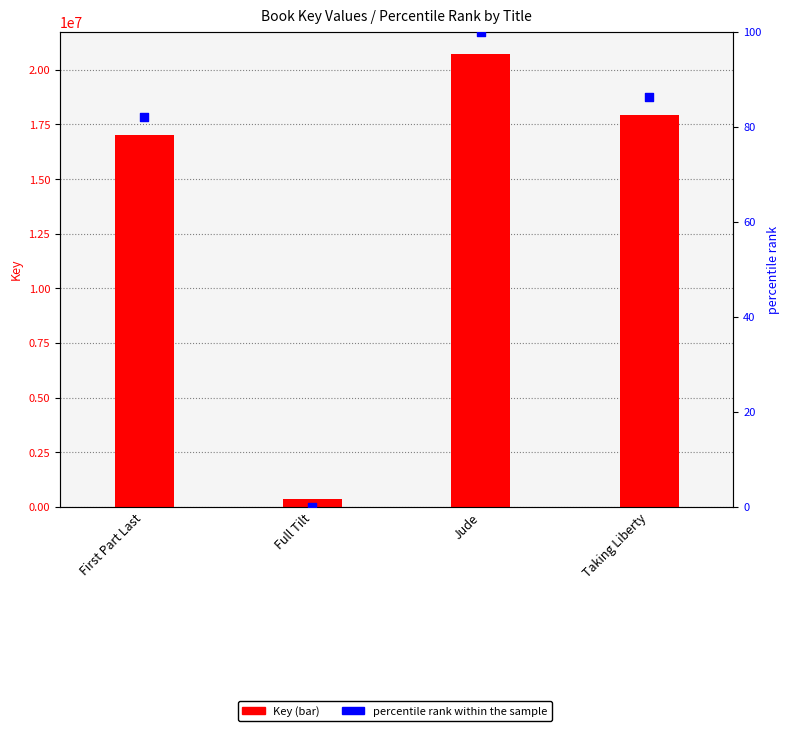

Which series contains the highest Y value?

Key